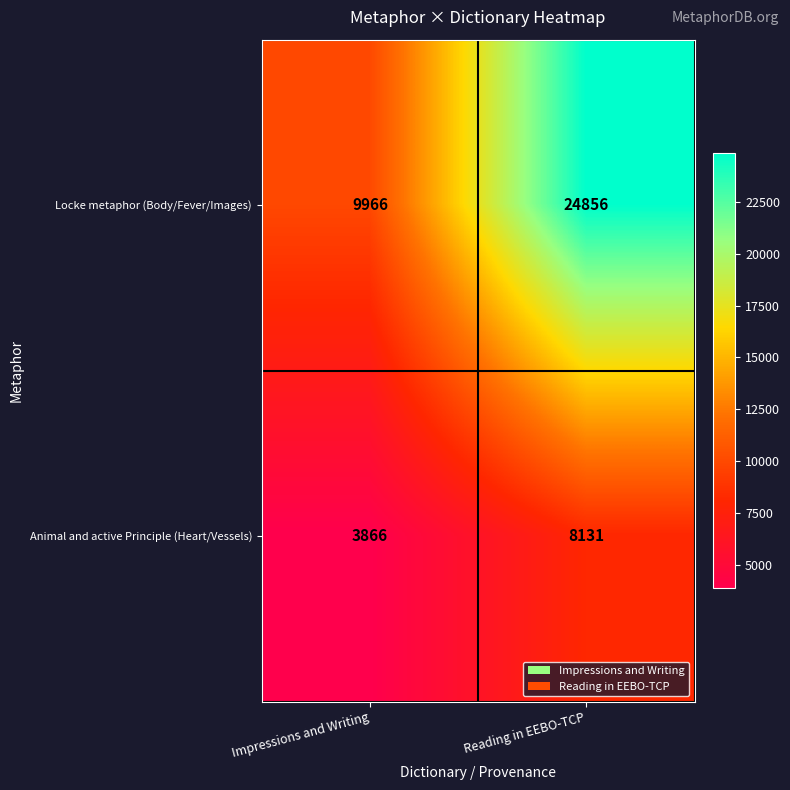

What is the approximate value of Locke metaphor (Body/Fever/Images) at Impressions and Writing, to the nearest 10?

9970